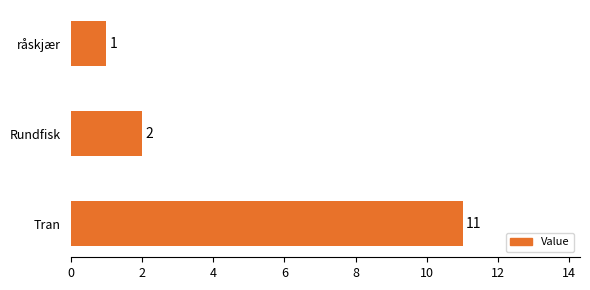

Where is the data nearest to the value 6?

Rundfisk